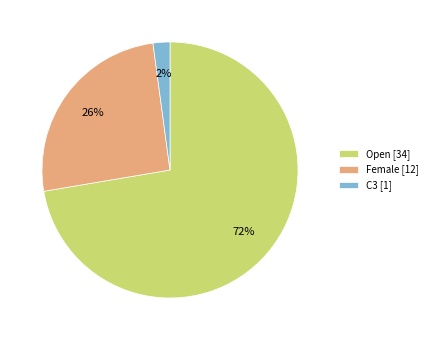

True or false: Open accounts for 72% of the total.

True